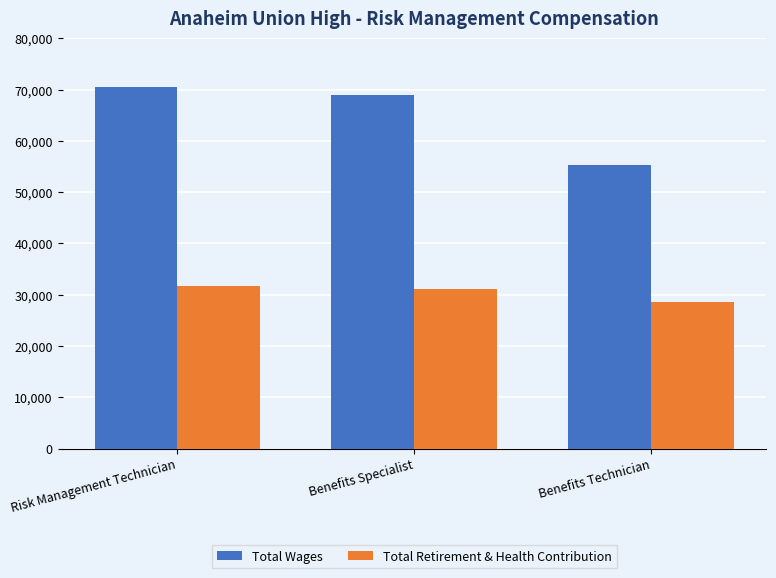

What is the label of the 2nd bar from the left?

Benefits Specialist